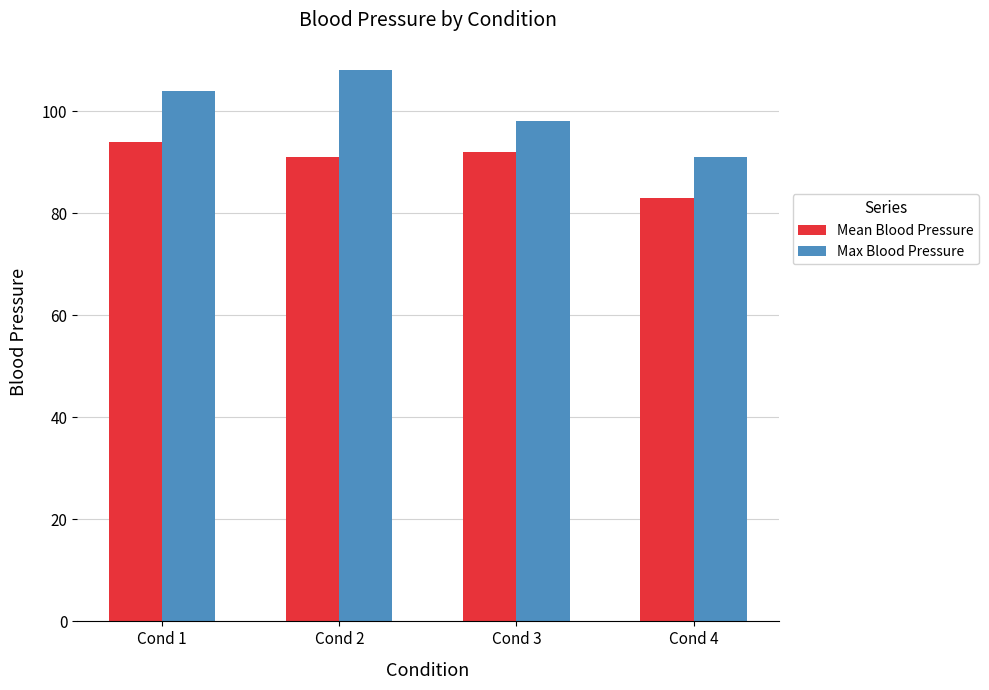

At which label is Max Blood Pressure closest to 99?

Cond 3